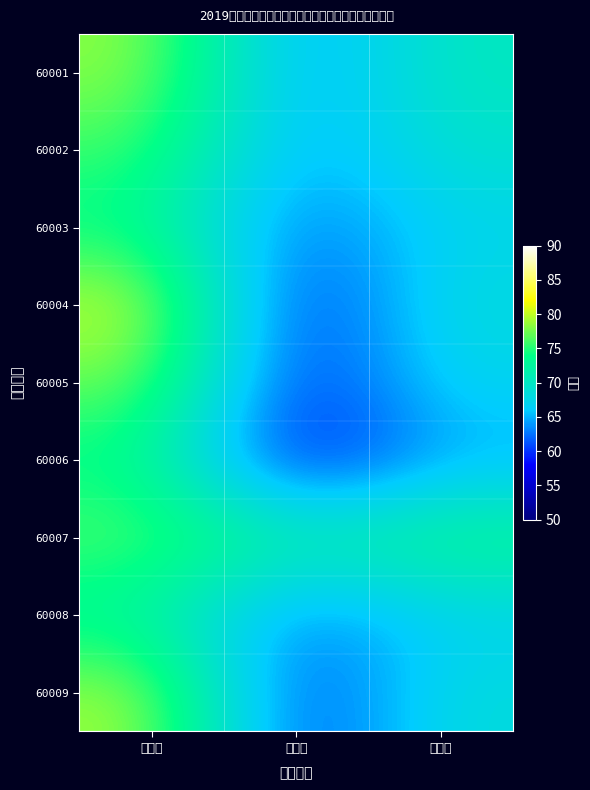

What is the difference between the highest and lowest values at 总成绩?

9.2